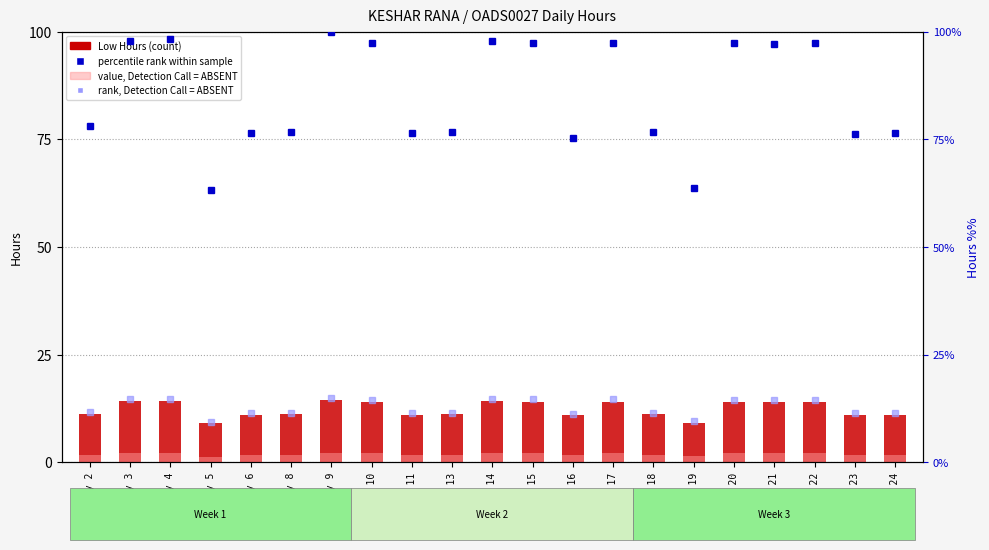

At which label is value, Detection Call = ABSENT closest to 1?

Day 5